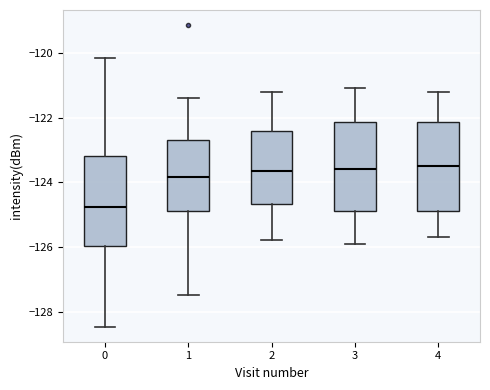

Where does the lower whisker of the box at x = 2 end on the y-axis? The values are not printed on the chart, so give them approximately, as read against the axis.

-125.8